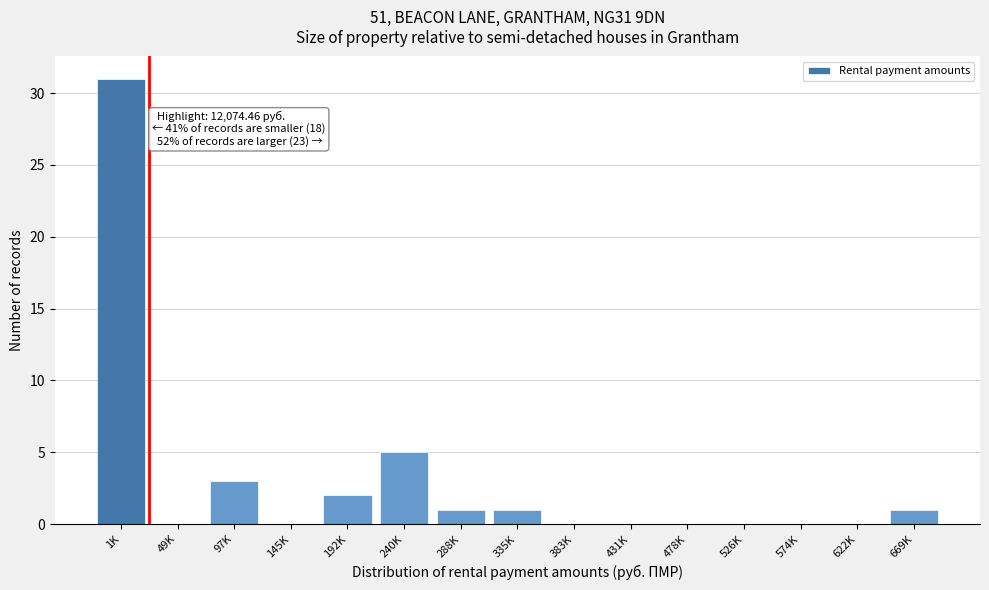

Reading right to left, what are all the values shown in this chart?

669K=1	622K=0	574K=0	526K=0	478K=0	431K=0	383K=0	335K=1	288K=1	240K=5	192K=2	145K=0	97K=3	49K=0	1K=31